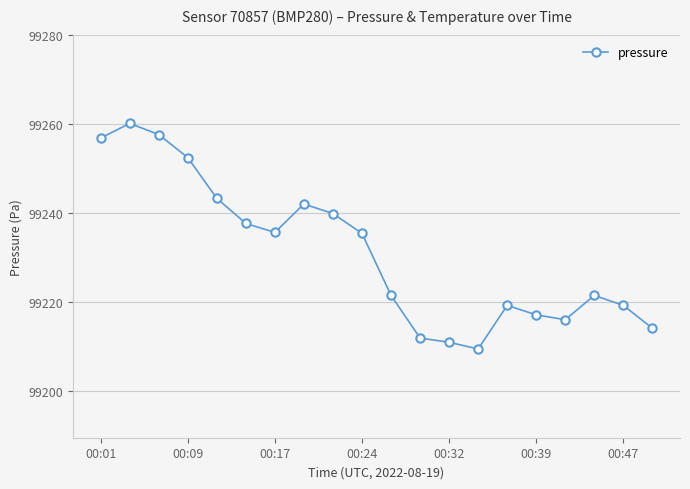

What is the difference between the maximum and minimum values?

50.8